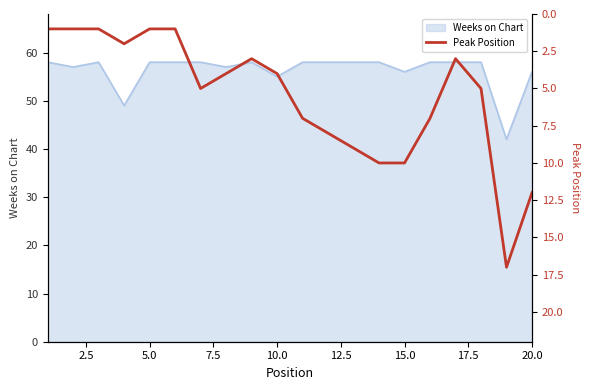

What is the lowest value of the Weeks on Chart series?

42